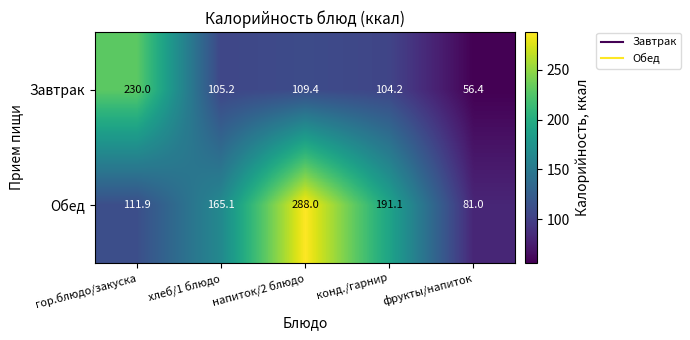

Which category has the lowest value across all series?

фрукты/напиток